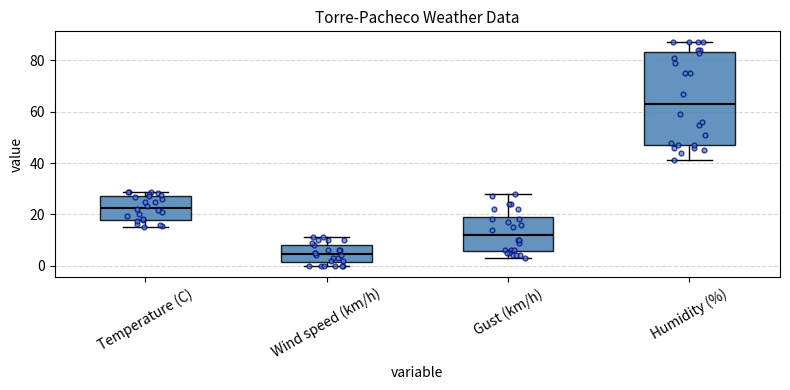

Which box's median line is the lowest?

Wind speed (km/h)